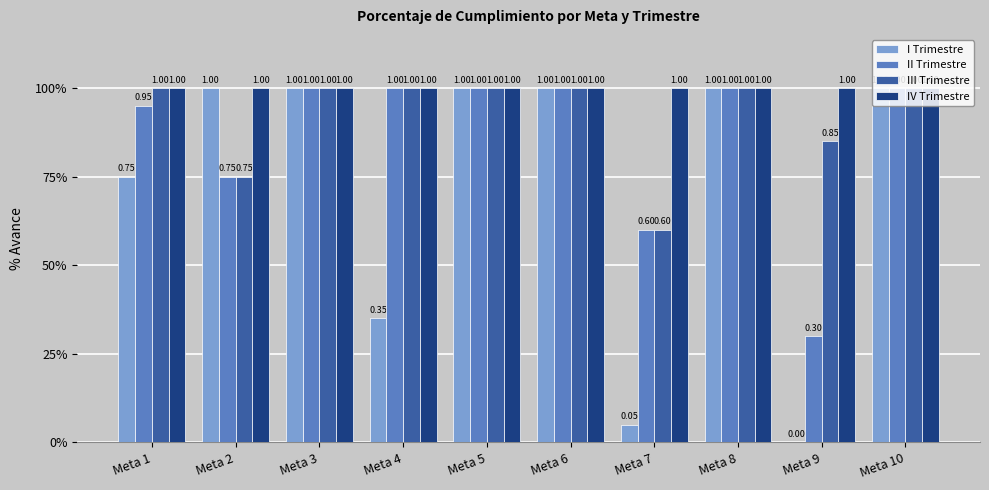

What is the difference between the maximum and minimum values in the III Trimestre series?

0.4